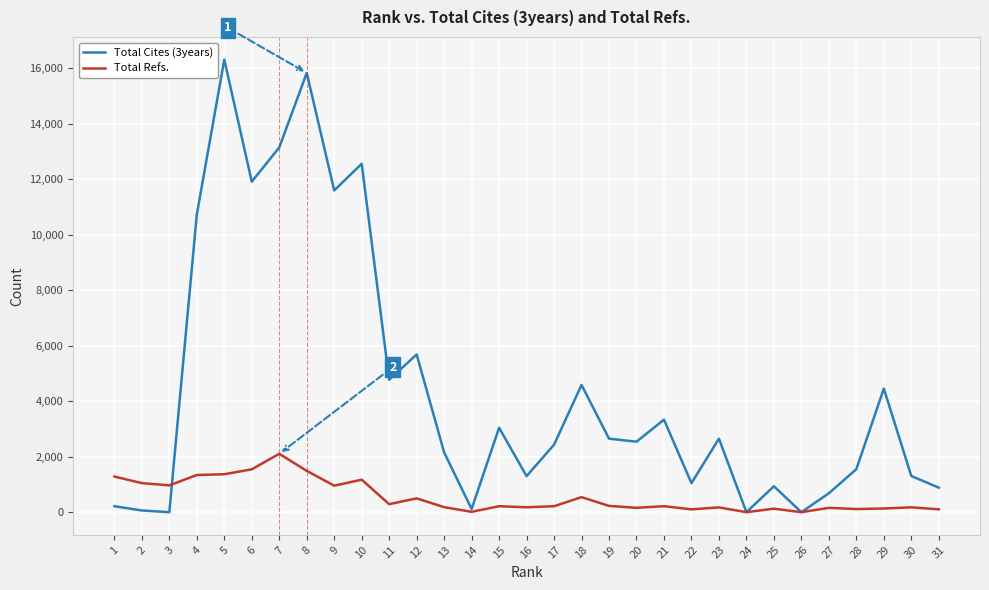

What is the approximate value of Total Refs. at 19?

227